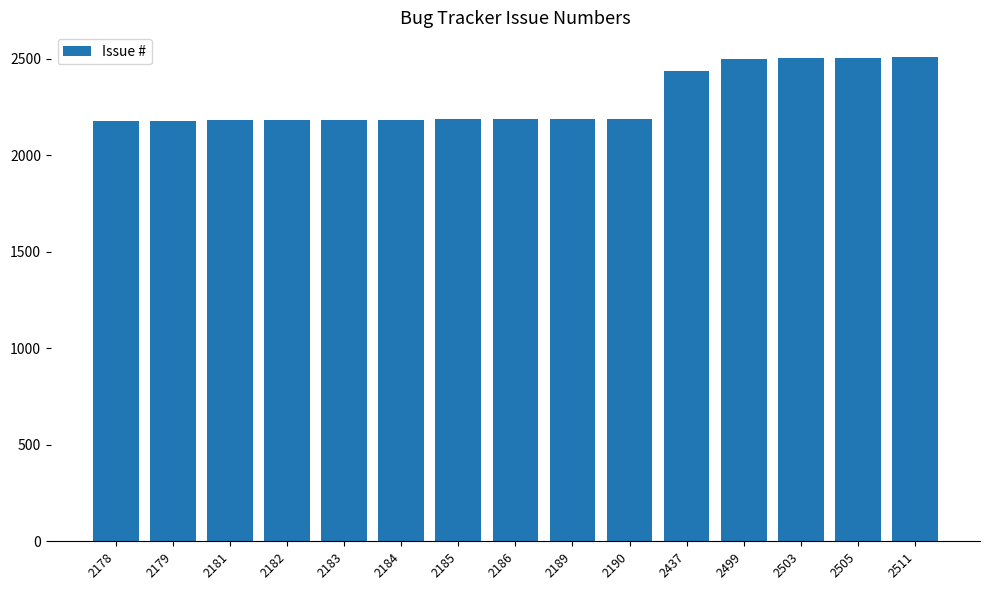

Is it true that the value at 2190 is 816?

False